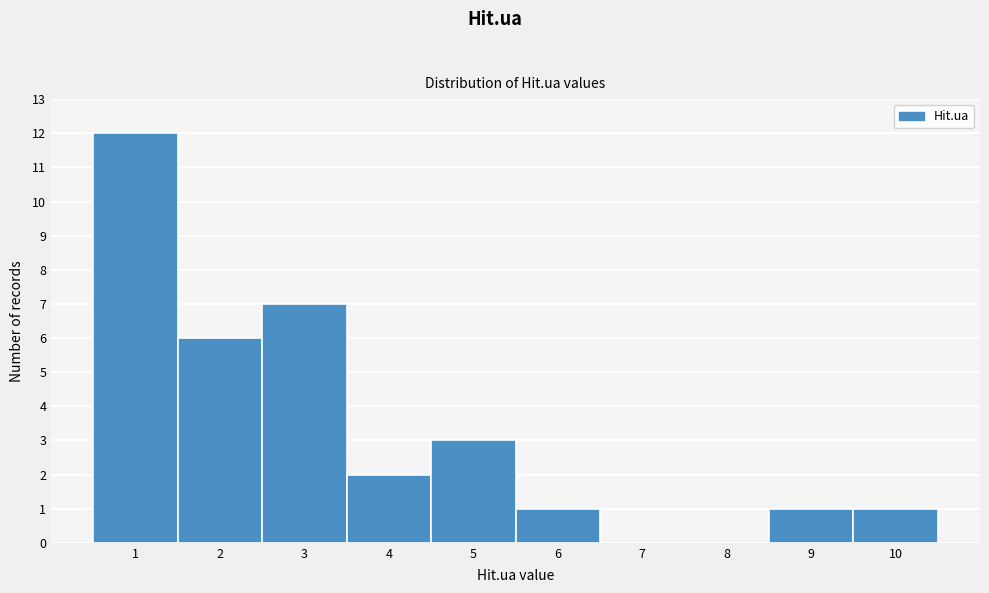

Over which range of the x-axis is the bar tallest?

0.5 to 1.5